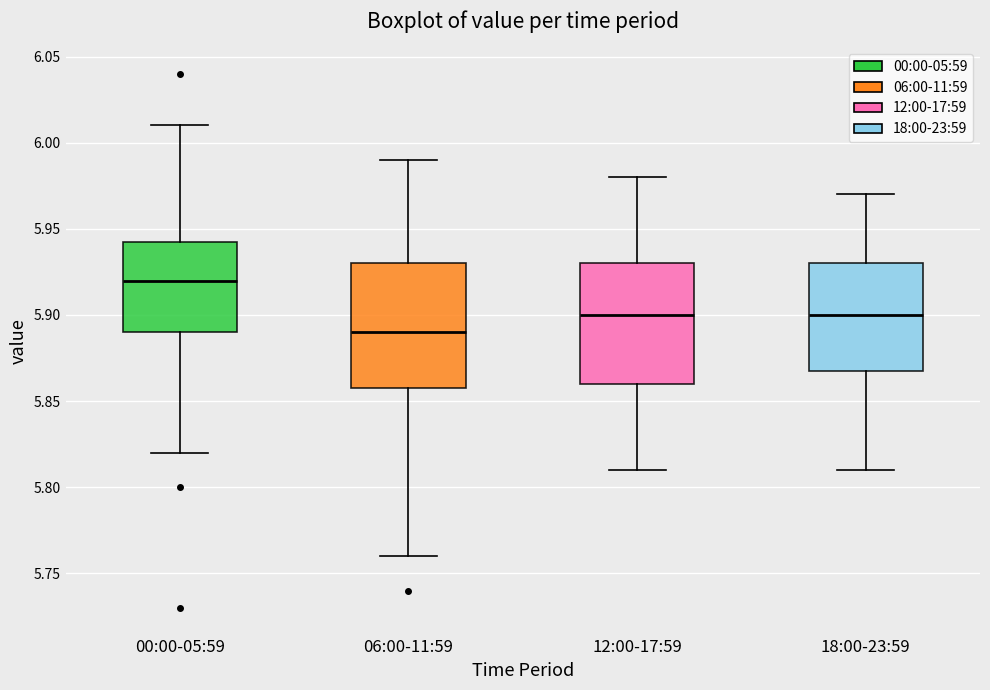

Which box has the highest median line?

00:00-05:59